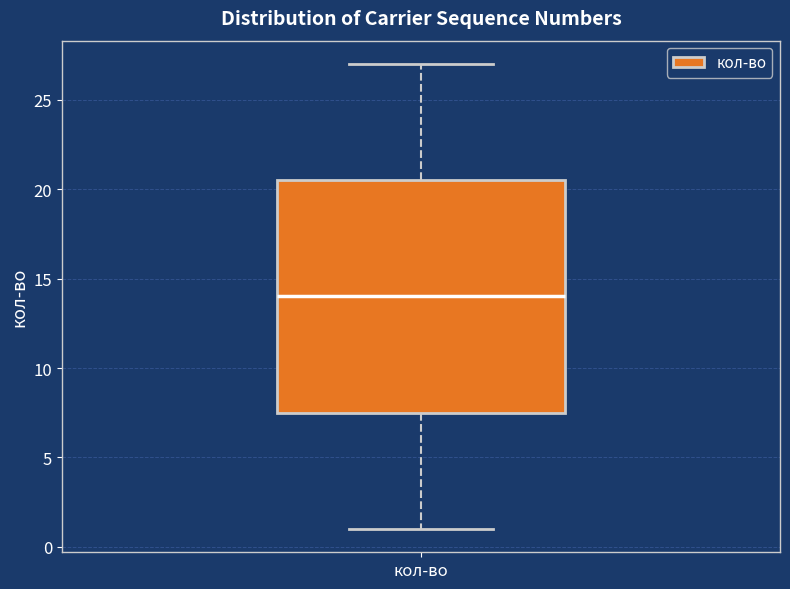

Transcribe this box plot: give where the median line is, the range the box spans, and where the two whiskers end, as read against the y-axis. The values are not printed on the chart, so give them approximately, as read against the axis.

median 14.0, box 7.5 to 20.5, whiskers 1.0 to 27.0